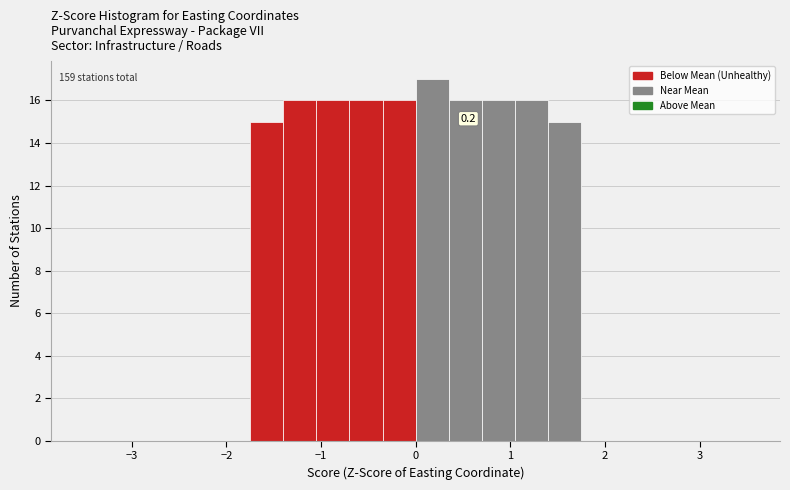

Around what value on the x-axis is the tallest bar? Give the approximate position of its centre, as read against the axis.

0.2